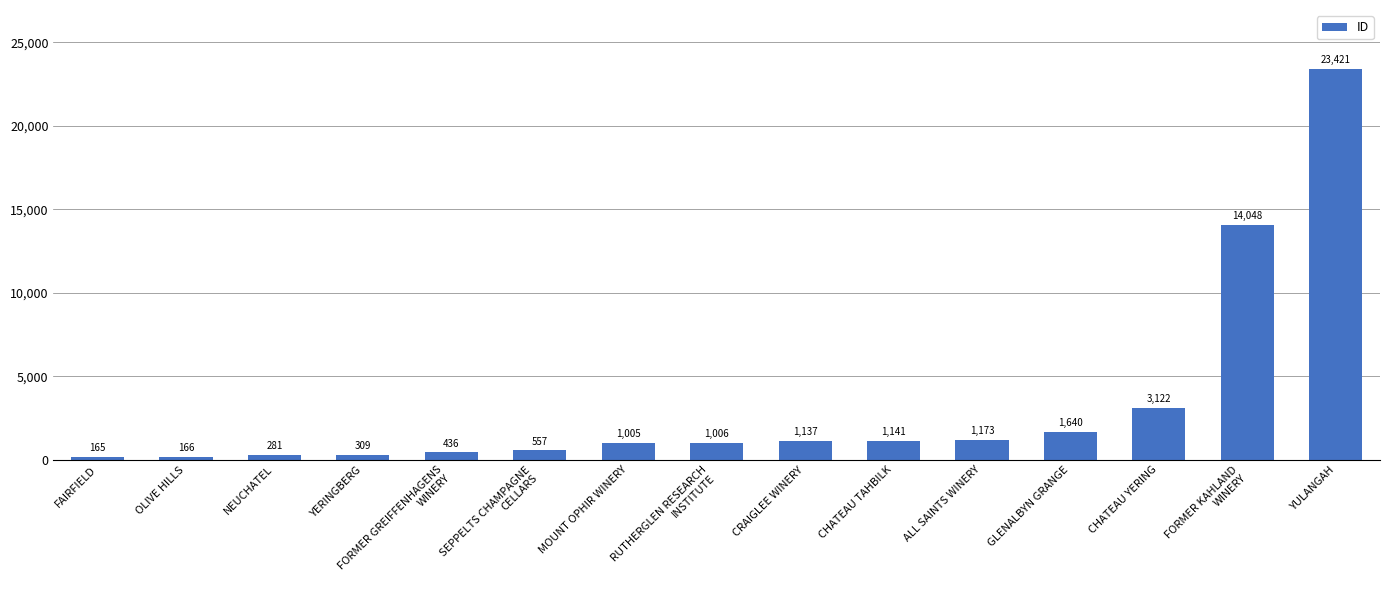

How many bars are there in total?

15